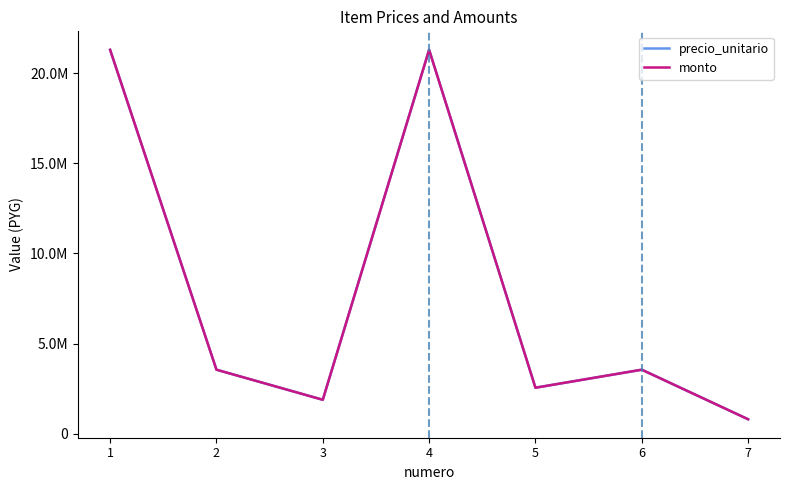

The value of monto at 6 is 3550000. True or false?

True